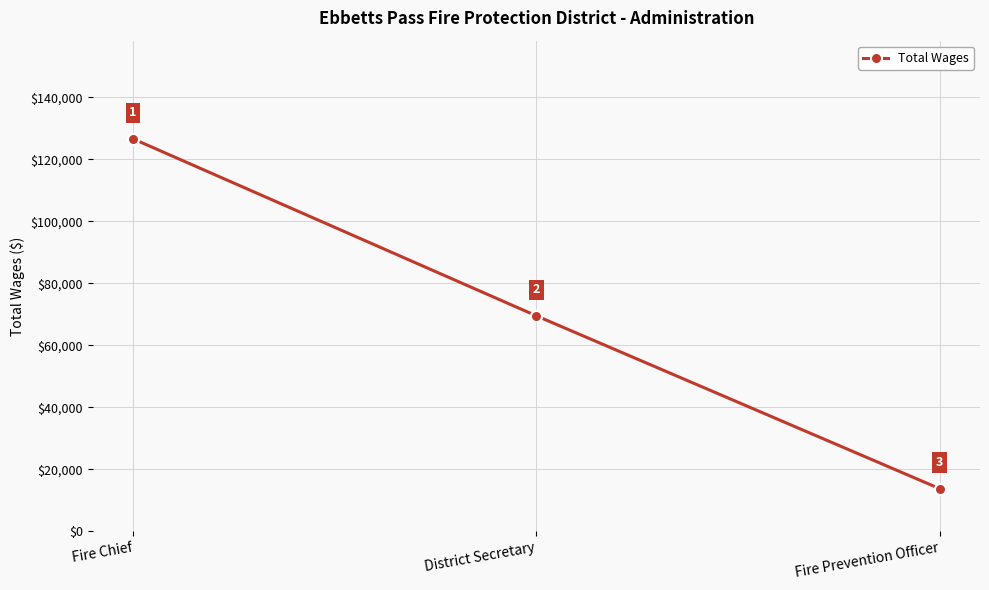

Count the number of data series in this chart.

1